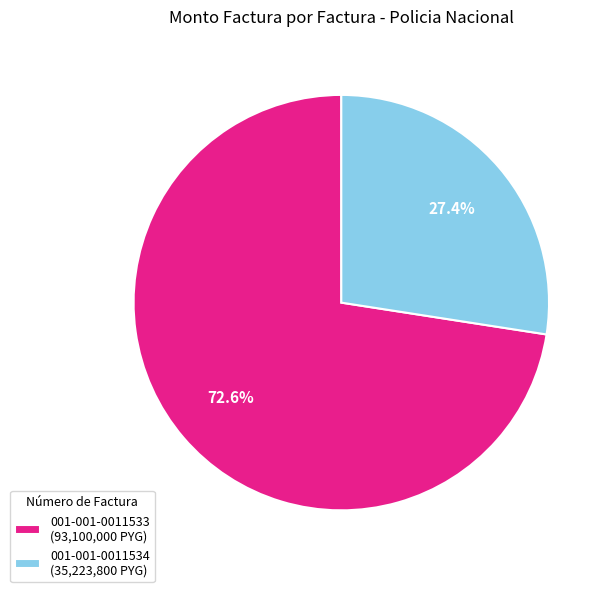

Count the number of slices in the pie.

2